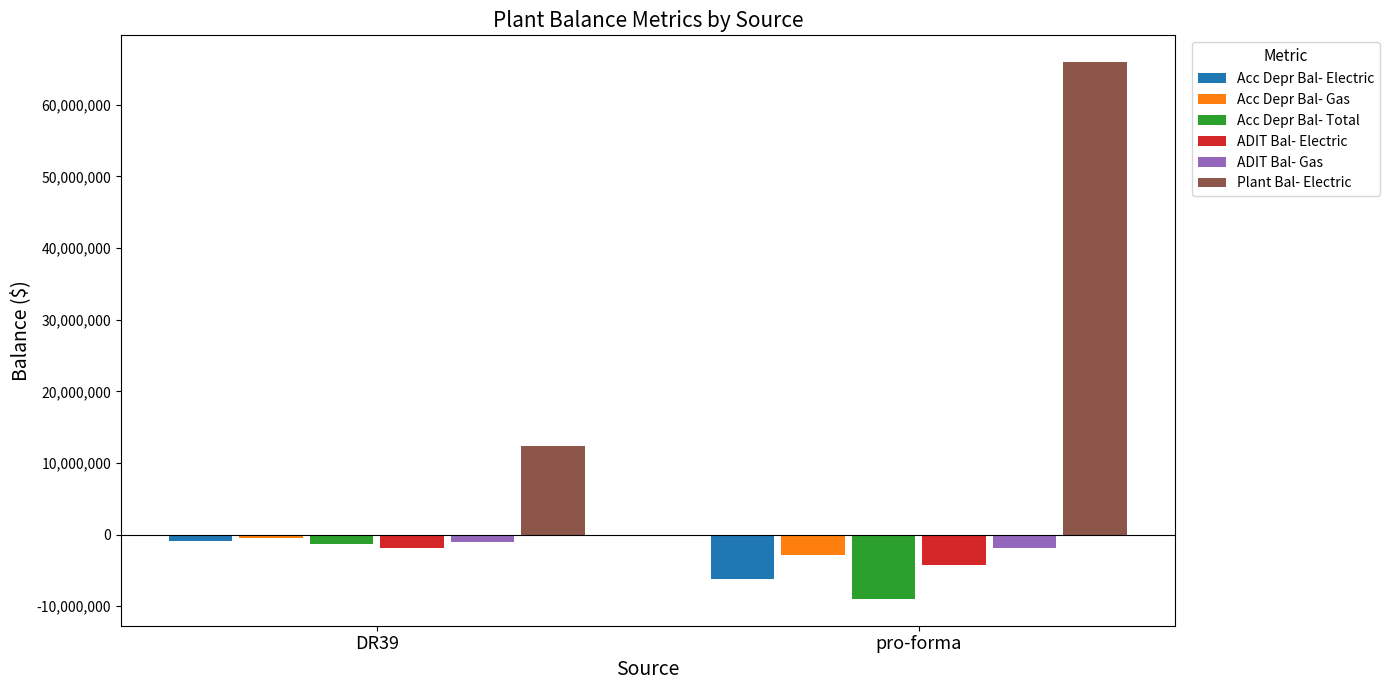

What is the difference between the Plant Bal- Electric values at pro-forma and DR39?

53562160.4